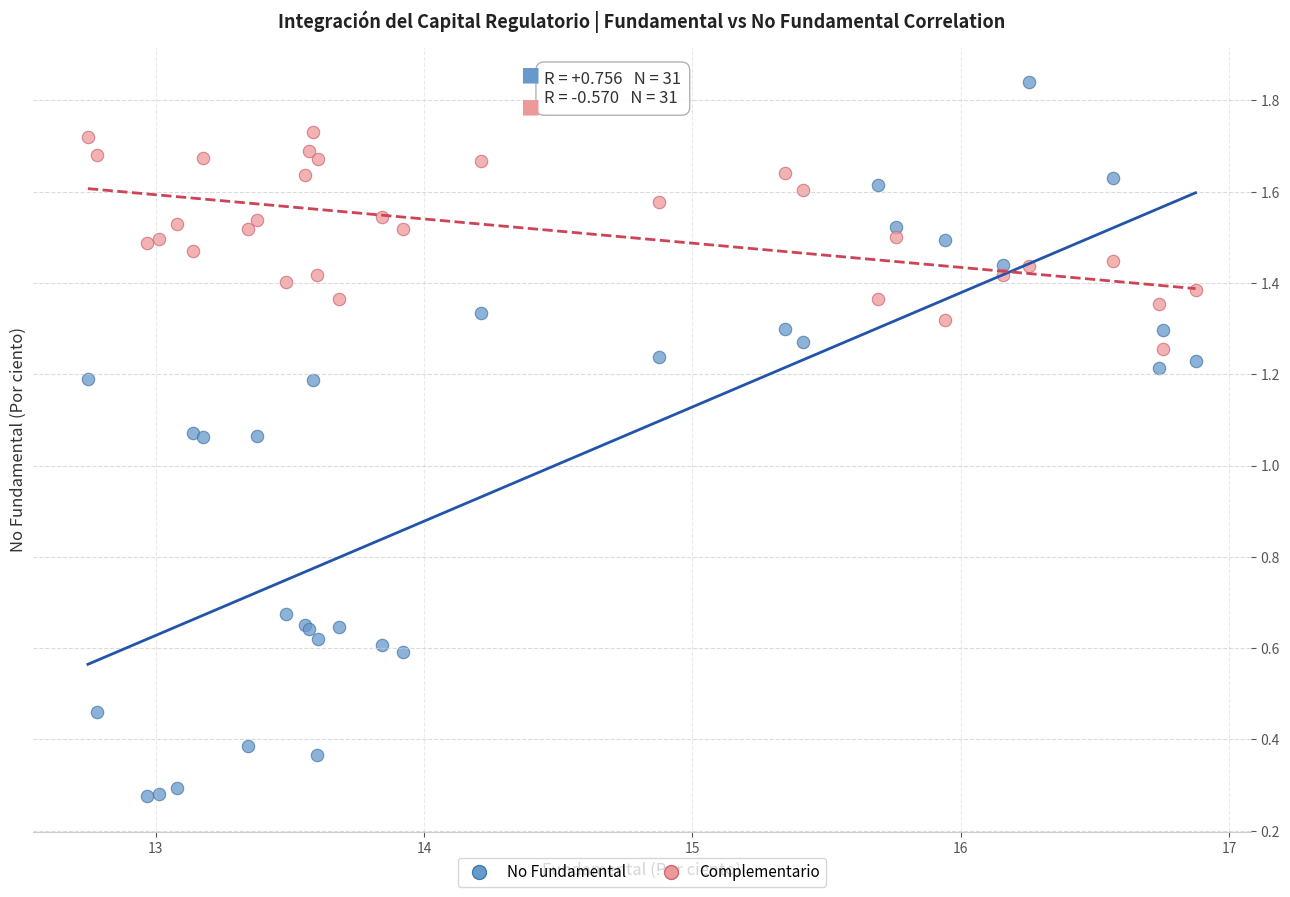

What is the X range (max minus min) for the scatter plot?

4.1